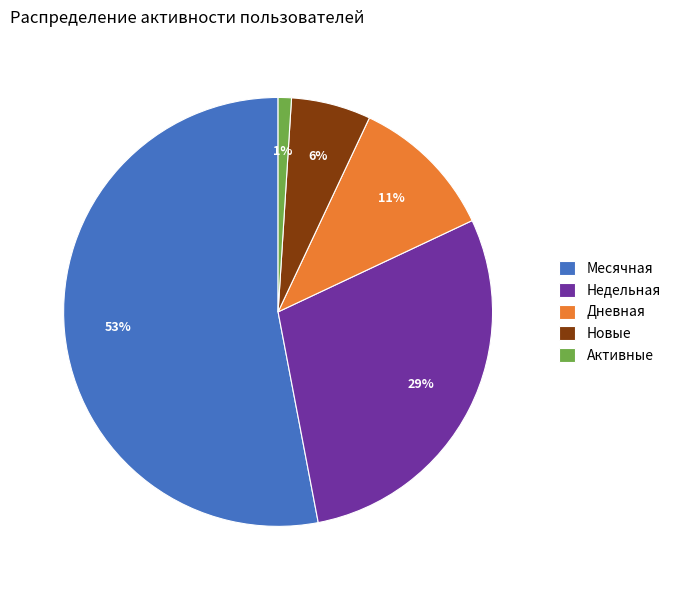

Which category has the smallest portion of the pie?

Активные